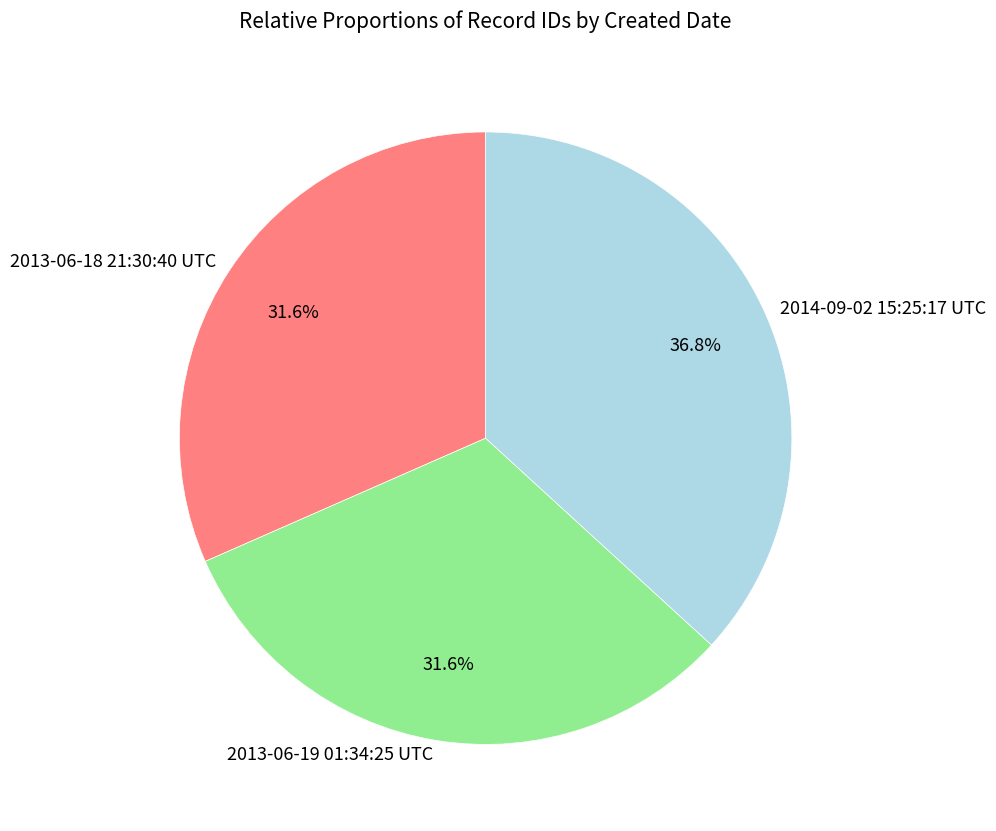

The 2014-09-02 15:25:17 UTC slice represents 37% of the pie. True or false?

True